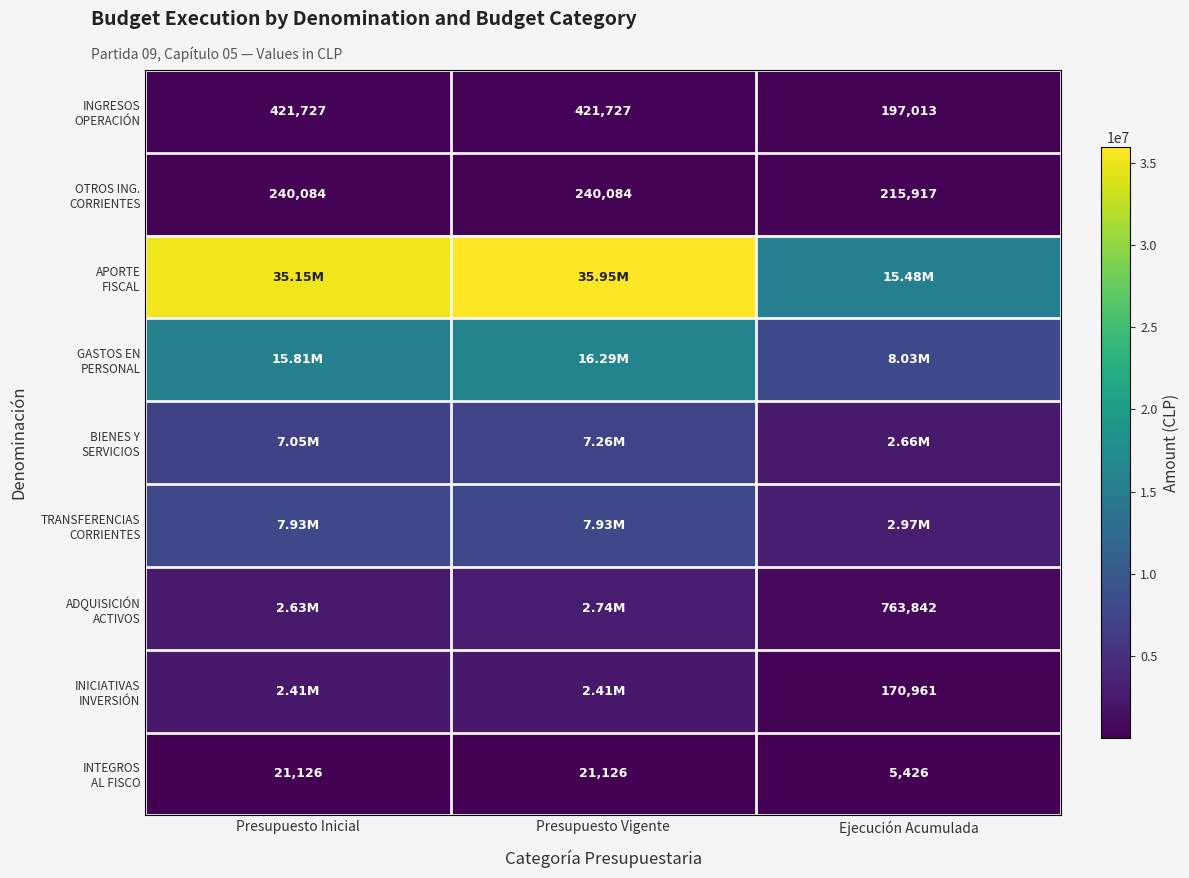

At which label is GASTOS EN PERSONAL closest to 12156770?

Presupuesto Inicial